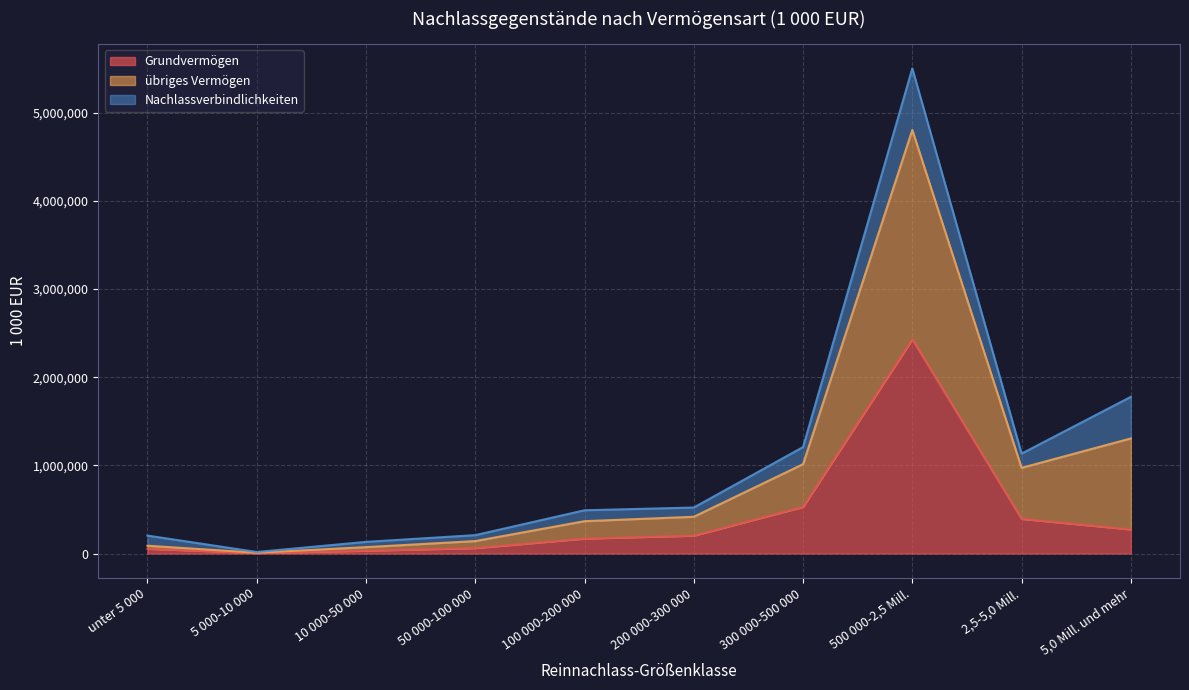

At which category is the sum across all series the highest?

500 000-2,5 Mill.